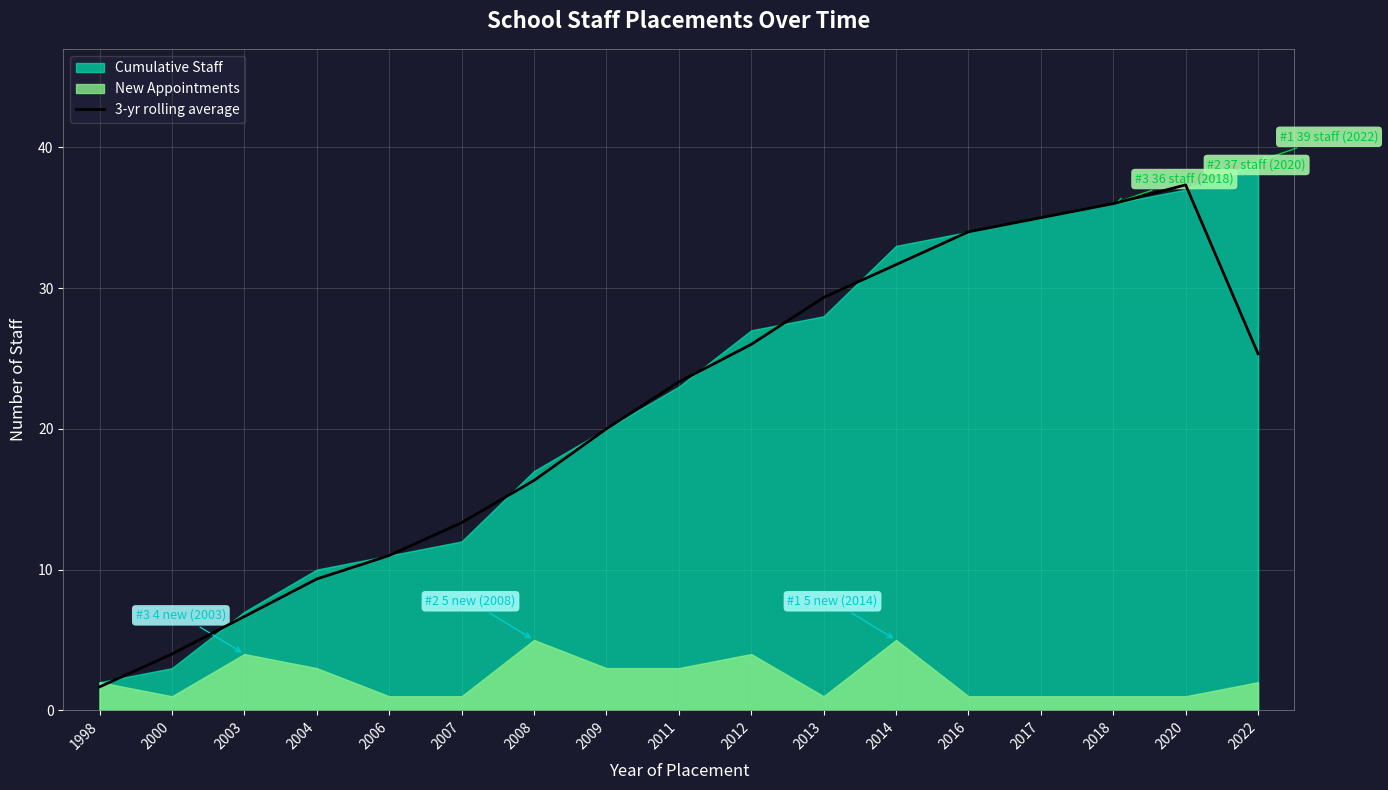

Where does the data first go above 23?

2011